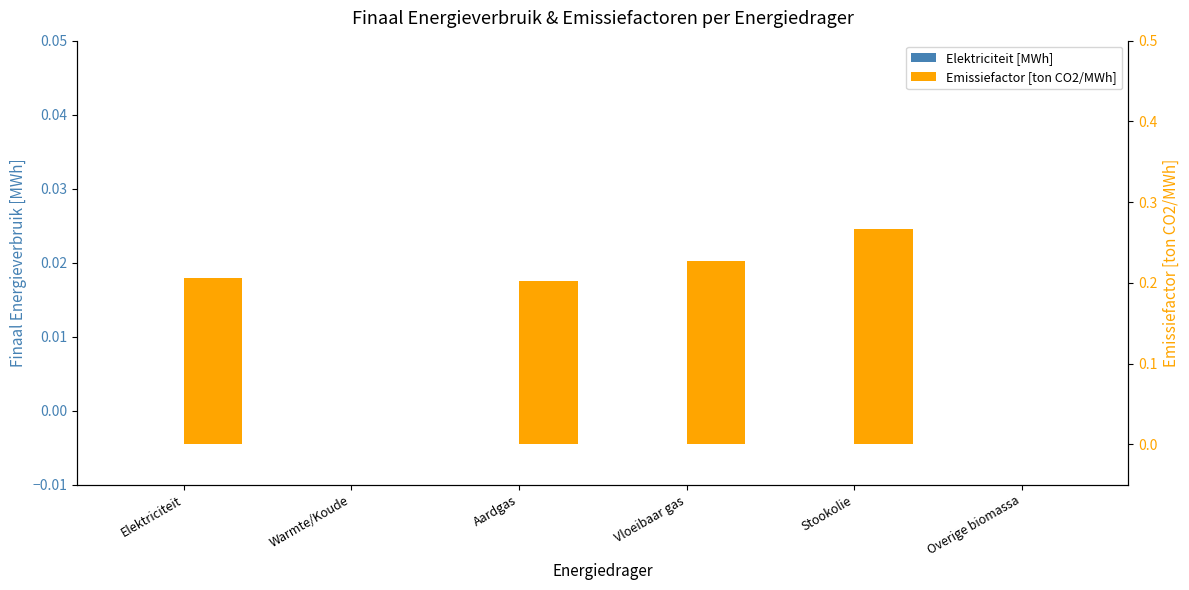

What position from the left is Warmte/Koude?

2